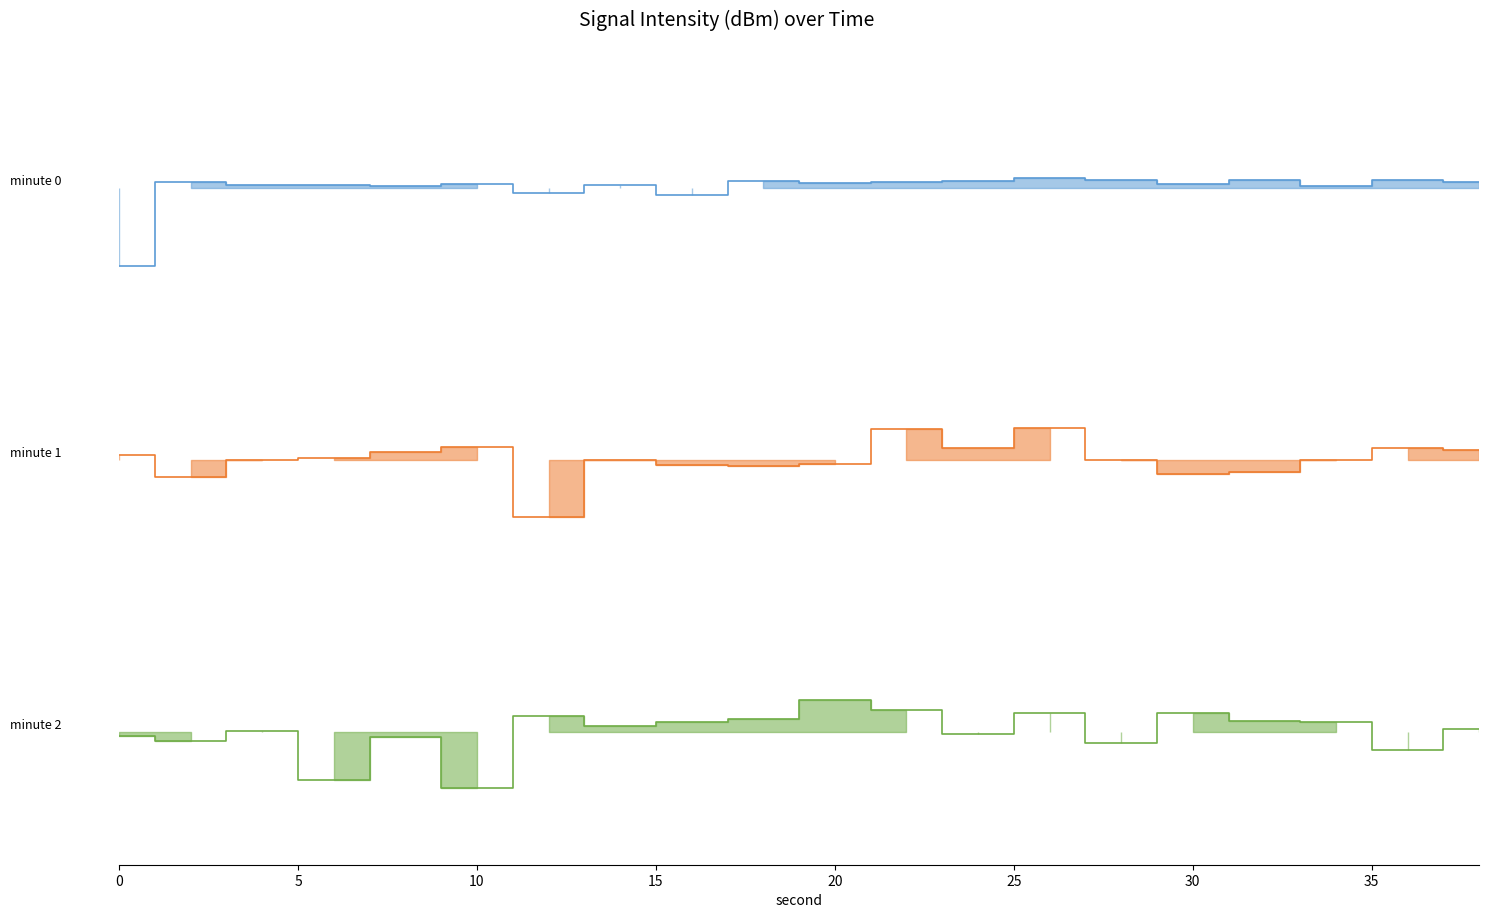

Which series has the largest total across all categories?

intensity_min2